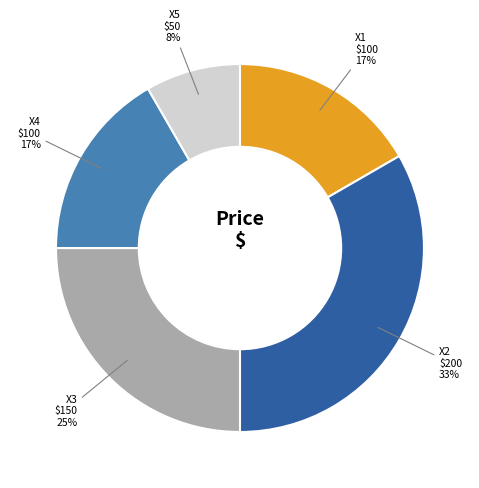

Does any single category account for the majority?

No